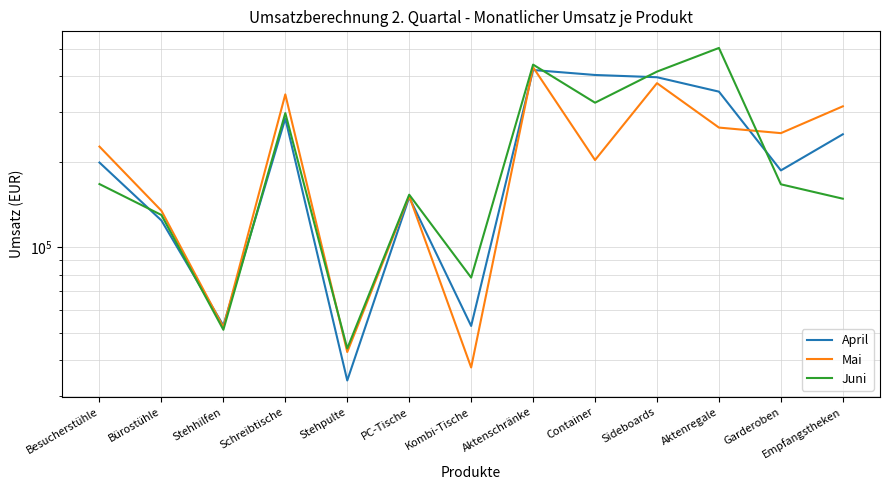

Where is April nearest to the value 227570?

Empfangstheken